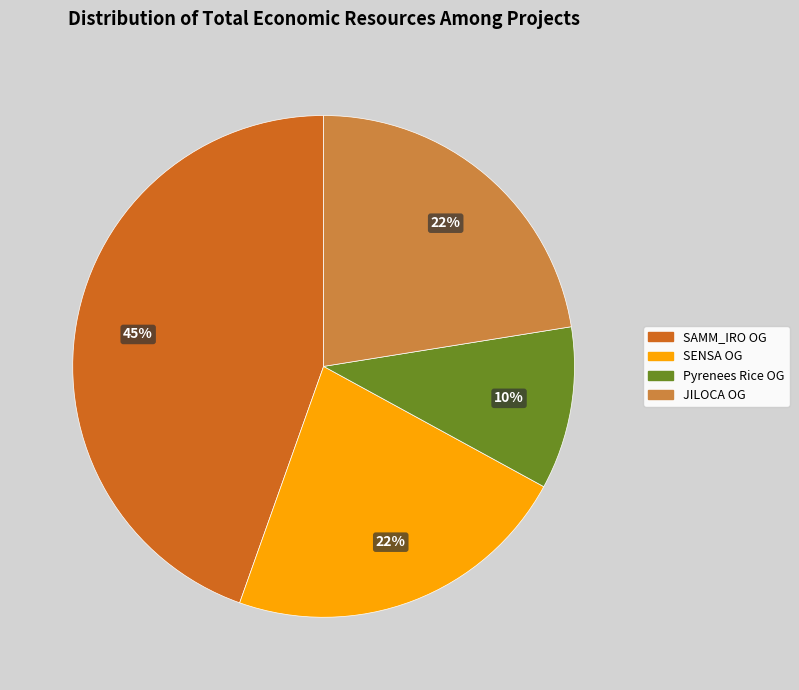

Combined, do JILOCA OG and SAMM_IRO OG account for over 50%?

Yes